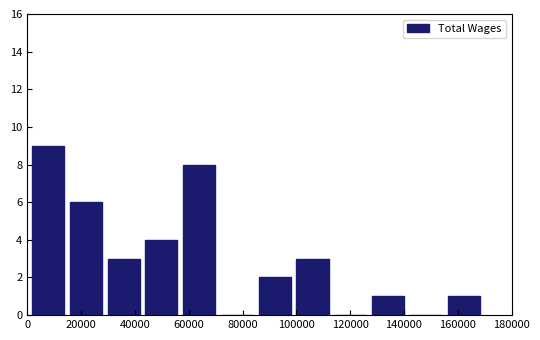

What is the height of the bar covering 156000 to 170000 on the x-axis? Neither the bar edges nor the heights are printed on the chart, so give them approximately, as read against the axes.

1